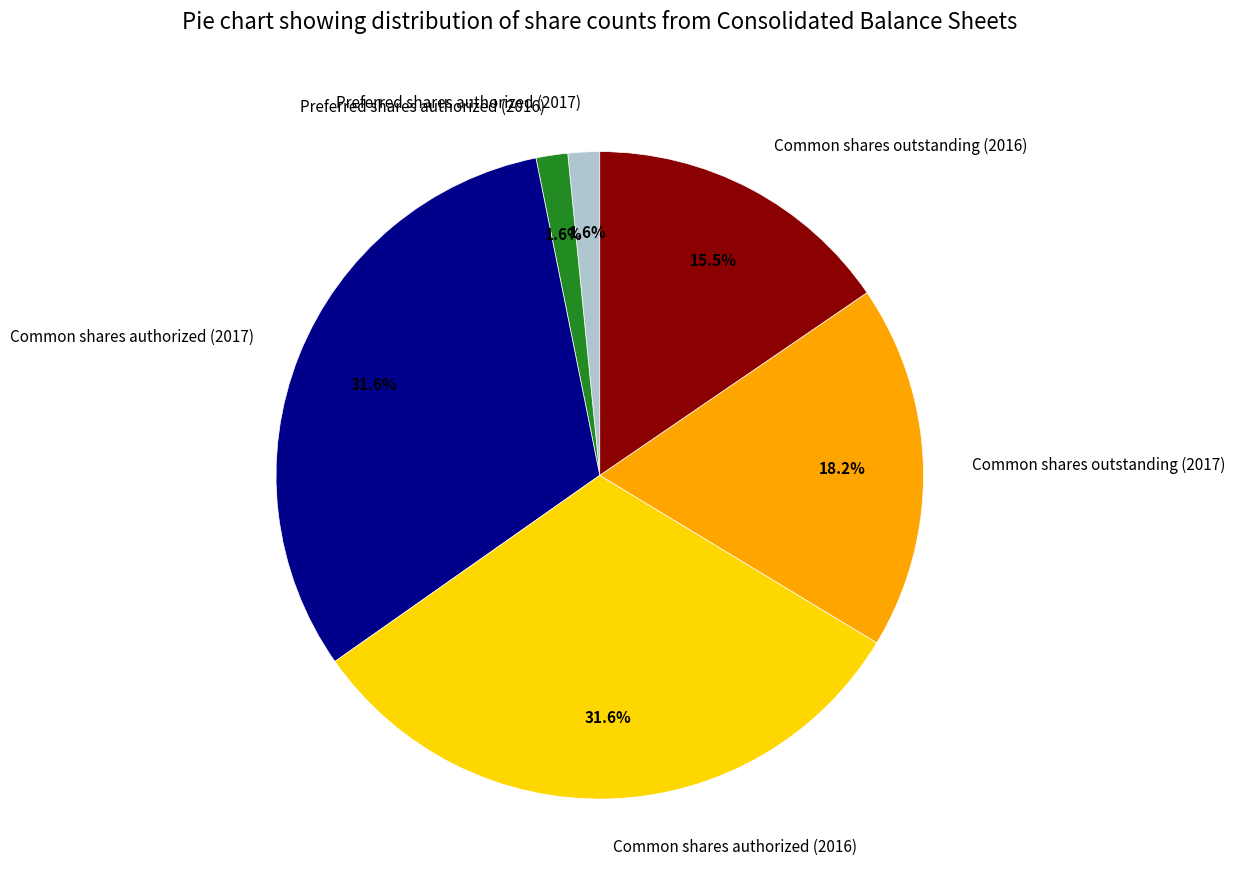

To the nearest percent, what is the combined percentage of Common shares authorized (2017) and Preferred shares authorized (2017)?

33%